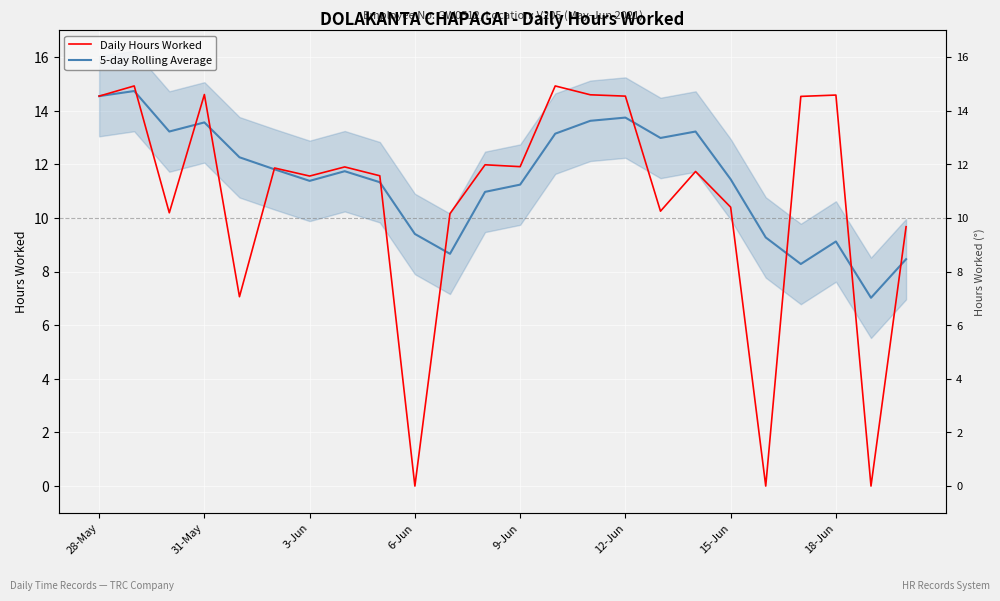

Is it true that 5-day Rolling Average equals 17.4 at 16?

False